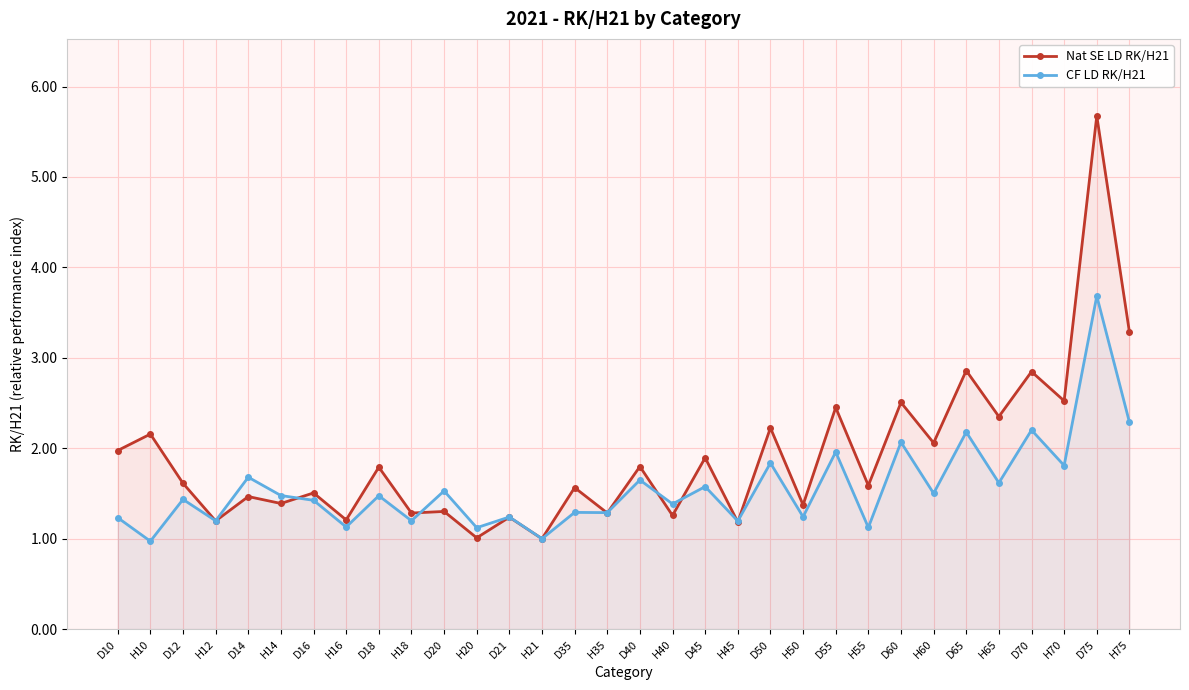

What is the average value of the CF LD RK/H21 series?

1.6